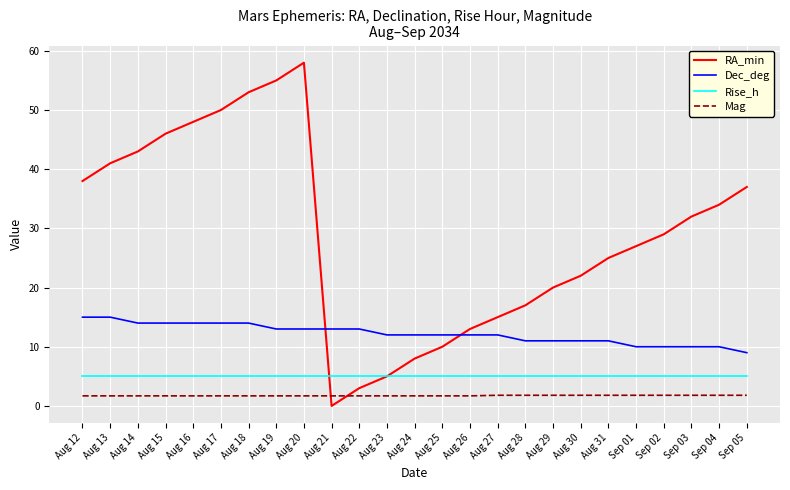

How many intersections are there between Mag and RA_min?

2